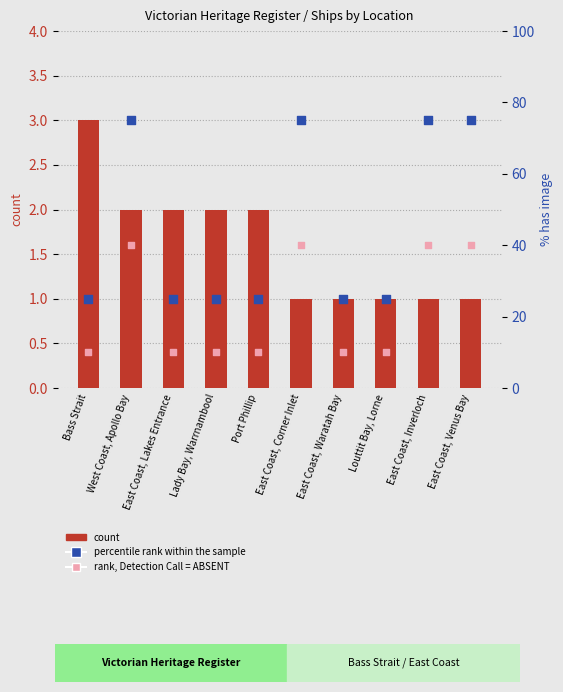

At which category is the sum across all series the highest?

West Coast, Apollo Bay